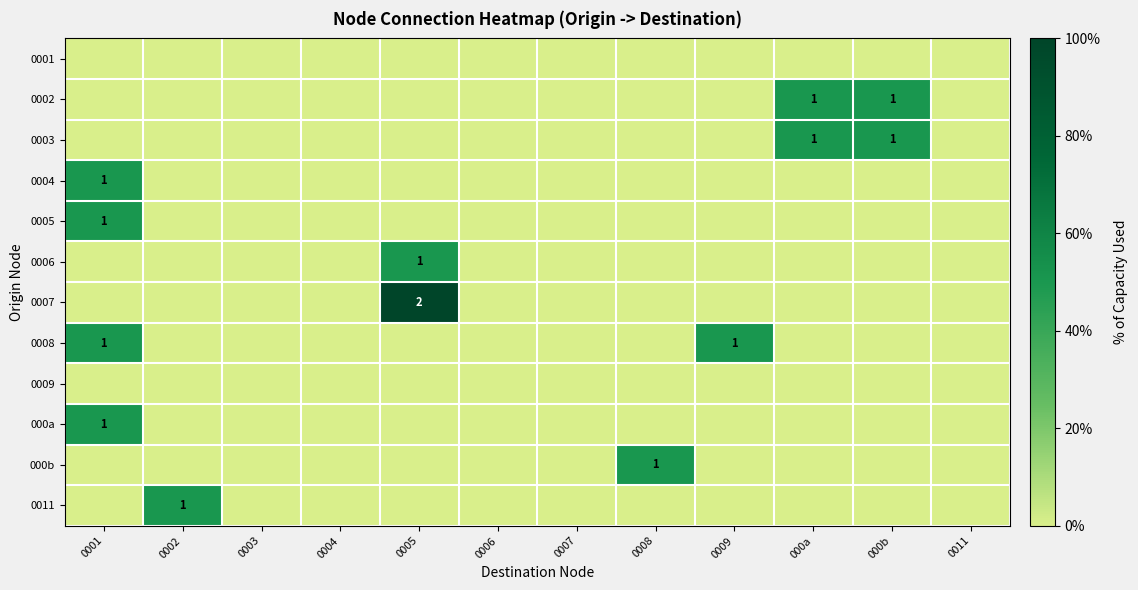

The 0003 series shows 0 at 000a. True or false?

False